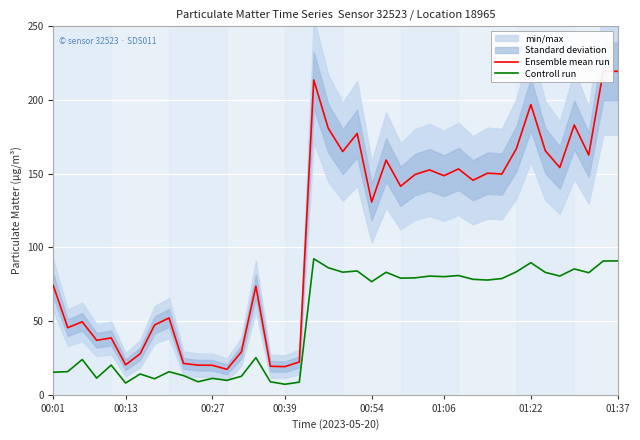

Which series has the largest range (max minus min)?

Ensemble mean run